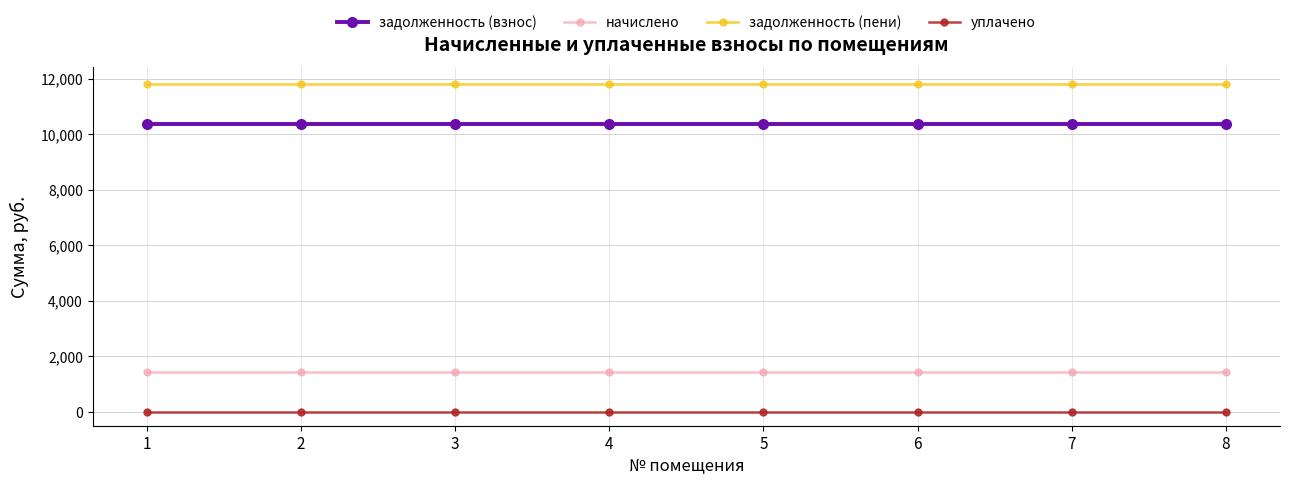

What are all the series names shown in the legend?

задолженность (взнос), начислено, задолженность (пени), уплачено